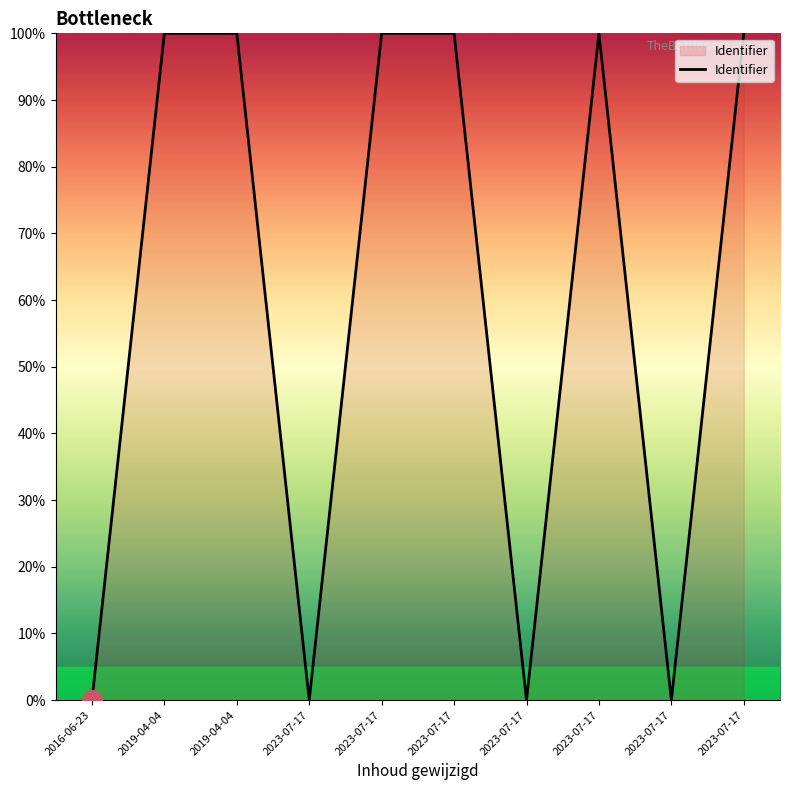

Is it true that the value at 2019-04-04 is 34.2?

False